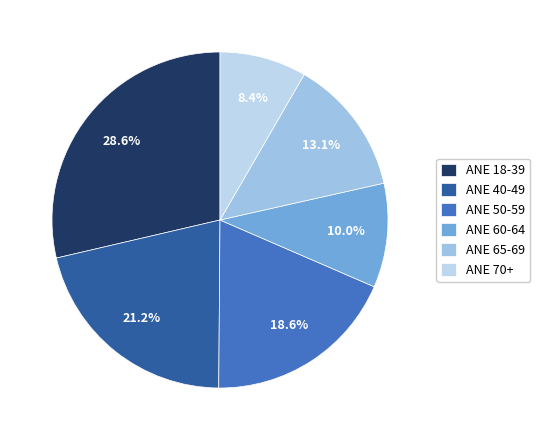

Which category has the smallest portion of the pie?

ANE 70+